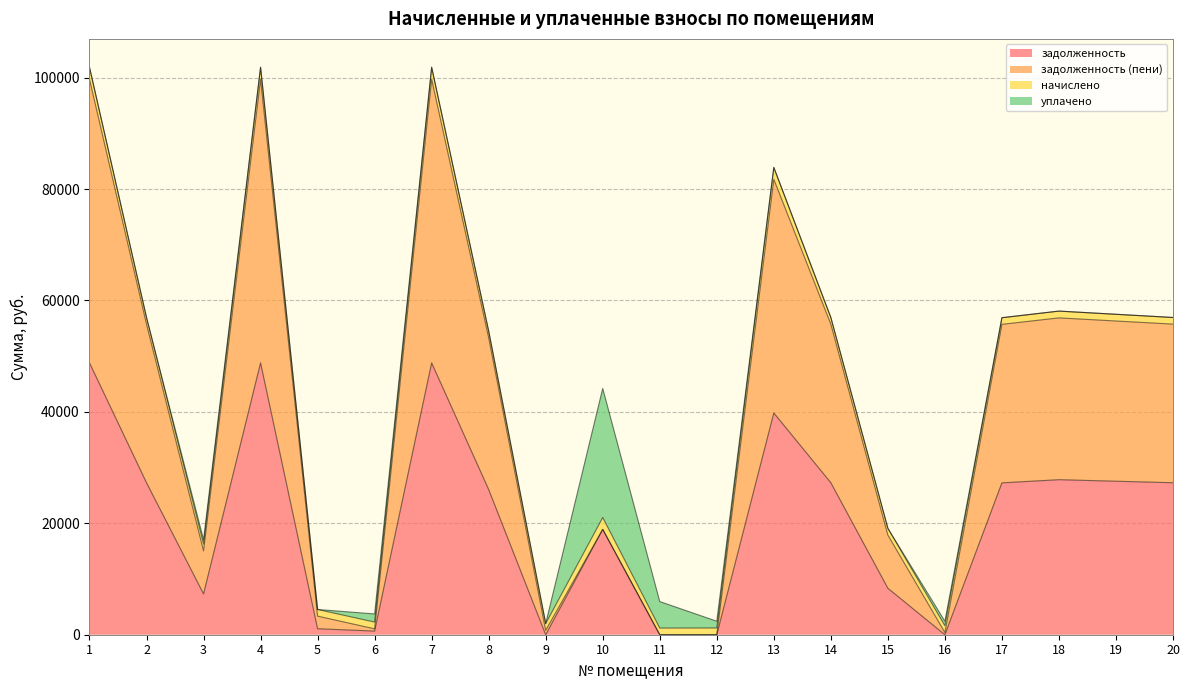

Does the chart display data point markers on the line(s)?

No